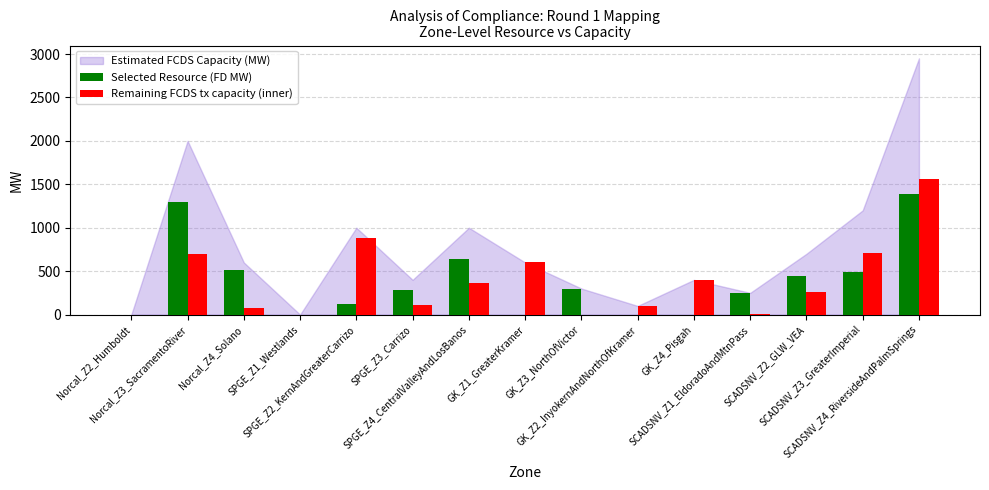

How many groups of bars are there?

15